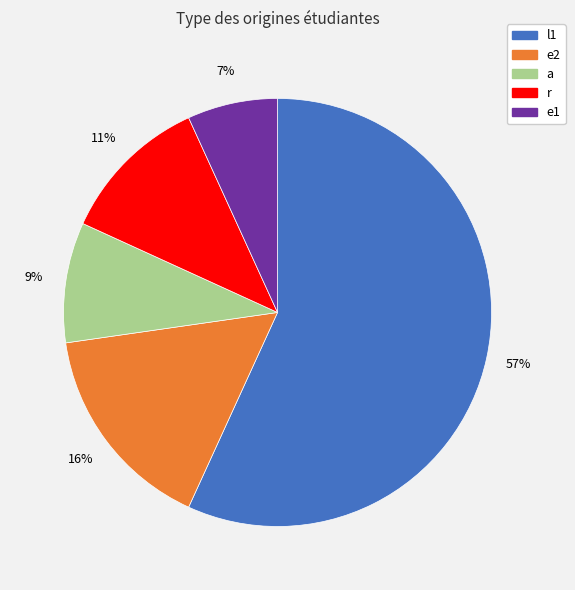

To the nearest percent, what percentage of the pie is a?

9%